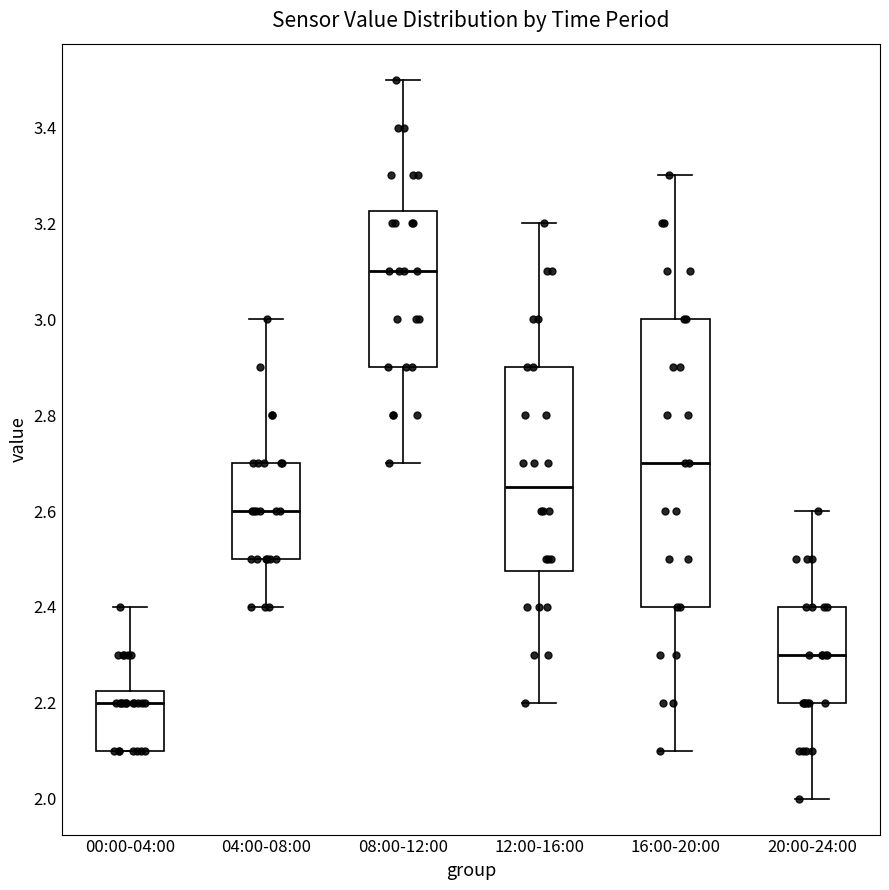

Which box is the tallest, from its lower edge to its upper edge?

16:00-20:00